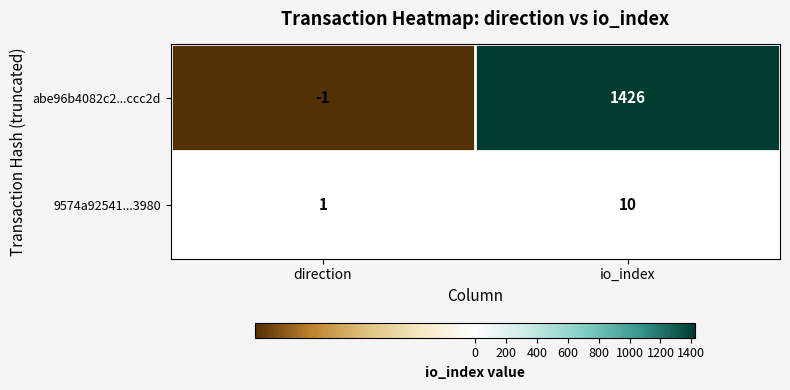

Rank the series by their average value, from highest to lowest.

abe96b4082c2...ccc2d, 9574a92541...3980